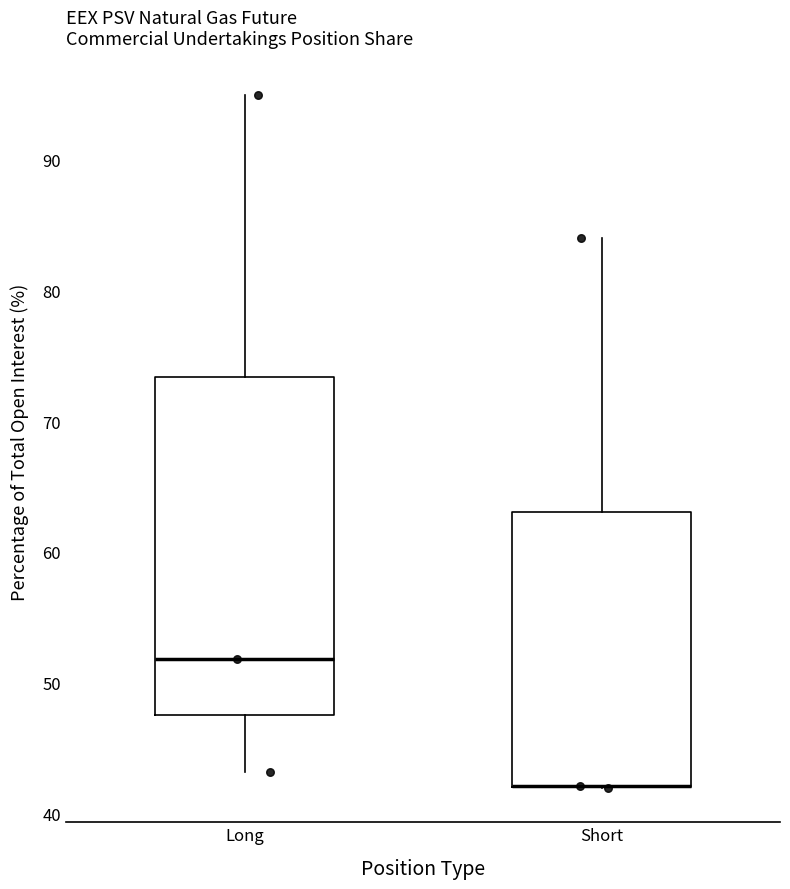

Comparing the boxes themselves (not the whiskers), which one is the tallest?

Long